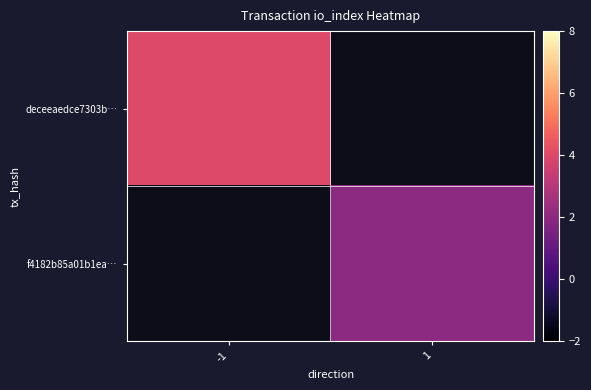

Reading right to left, extract all data points from this chart.

deceeaedce7303b…: 1=0	-1=4
f4182b85a01b1ea…: 1=2	-1=0